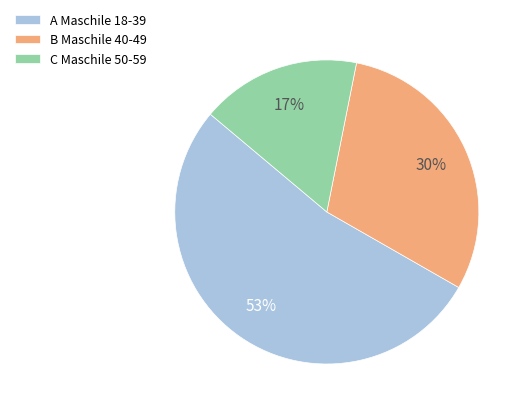

True or false: C Maschile 50-59 accounts for 2% of the total.

False